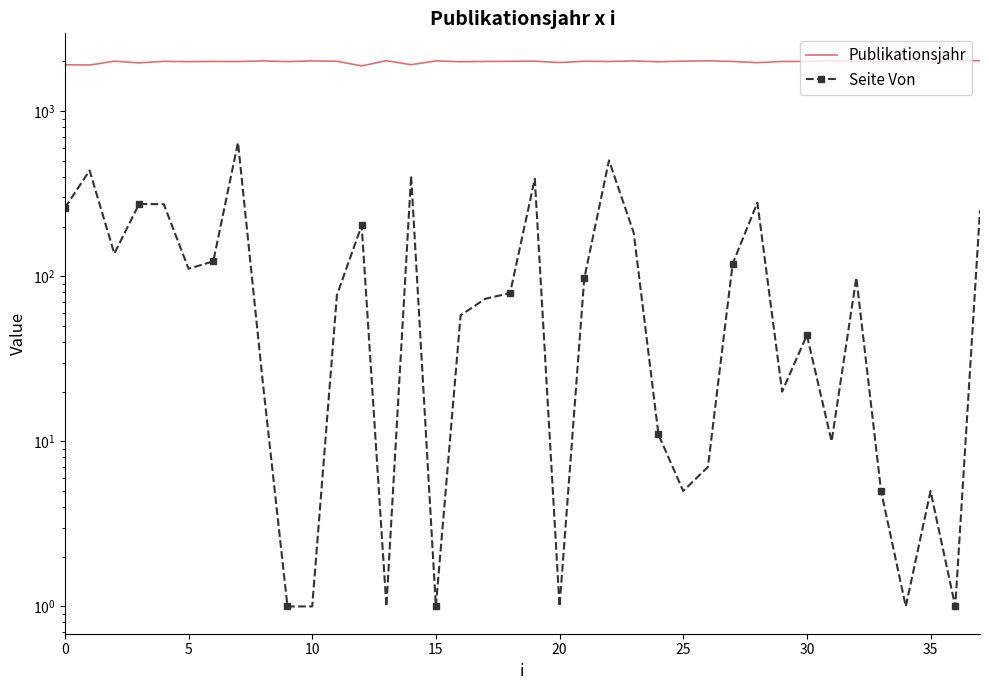

How many values in the Seite Von series exceed 79?

18